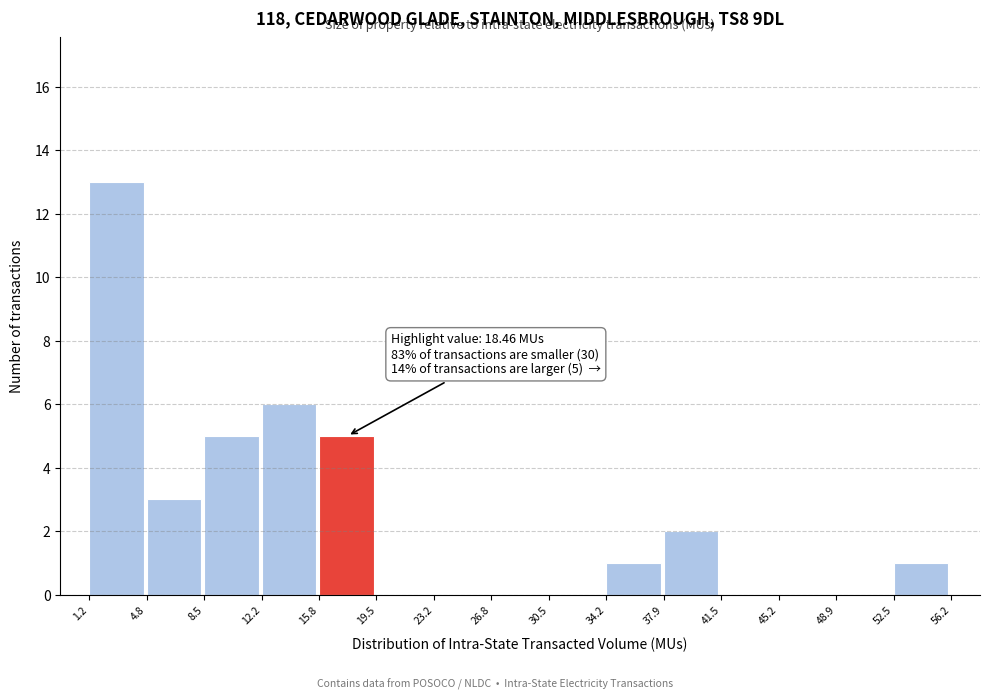

Over which range of the x-axis is the bar tallest?

1.2 to 4.8